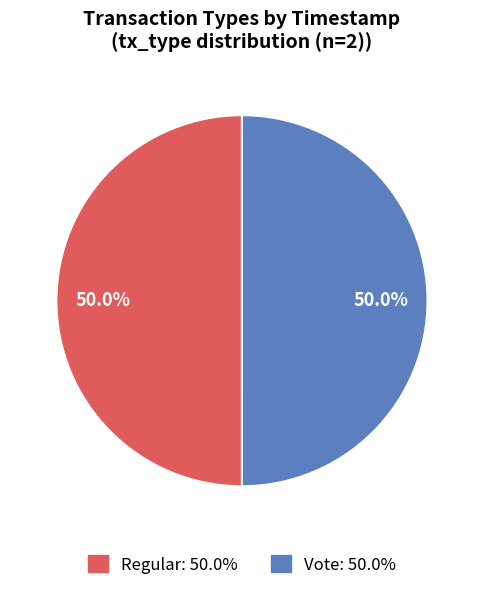

To the nearest percent, what is the combined percentage of Regular and Vote?

100%